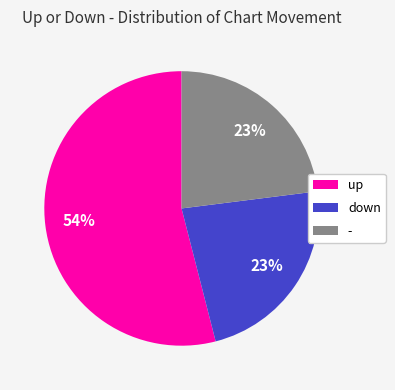

What is the largest slice in the pie chart?

up